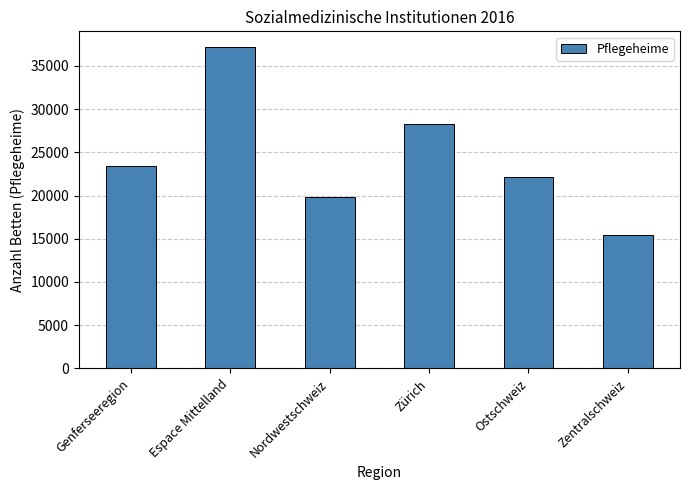

How many bars are there in total?

6